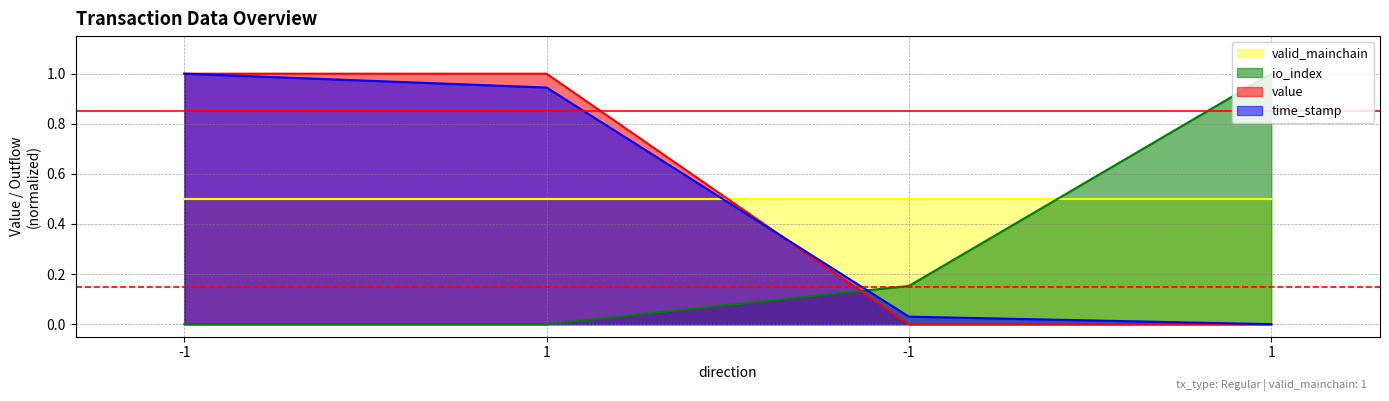

Is the value of value at 1 greater than the value of time_stamp at -1?

No